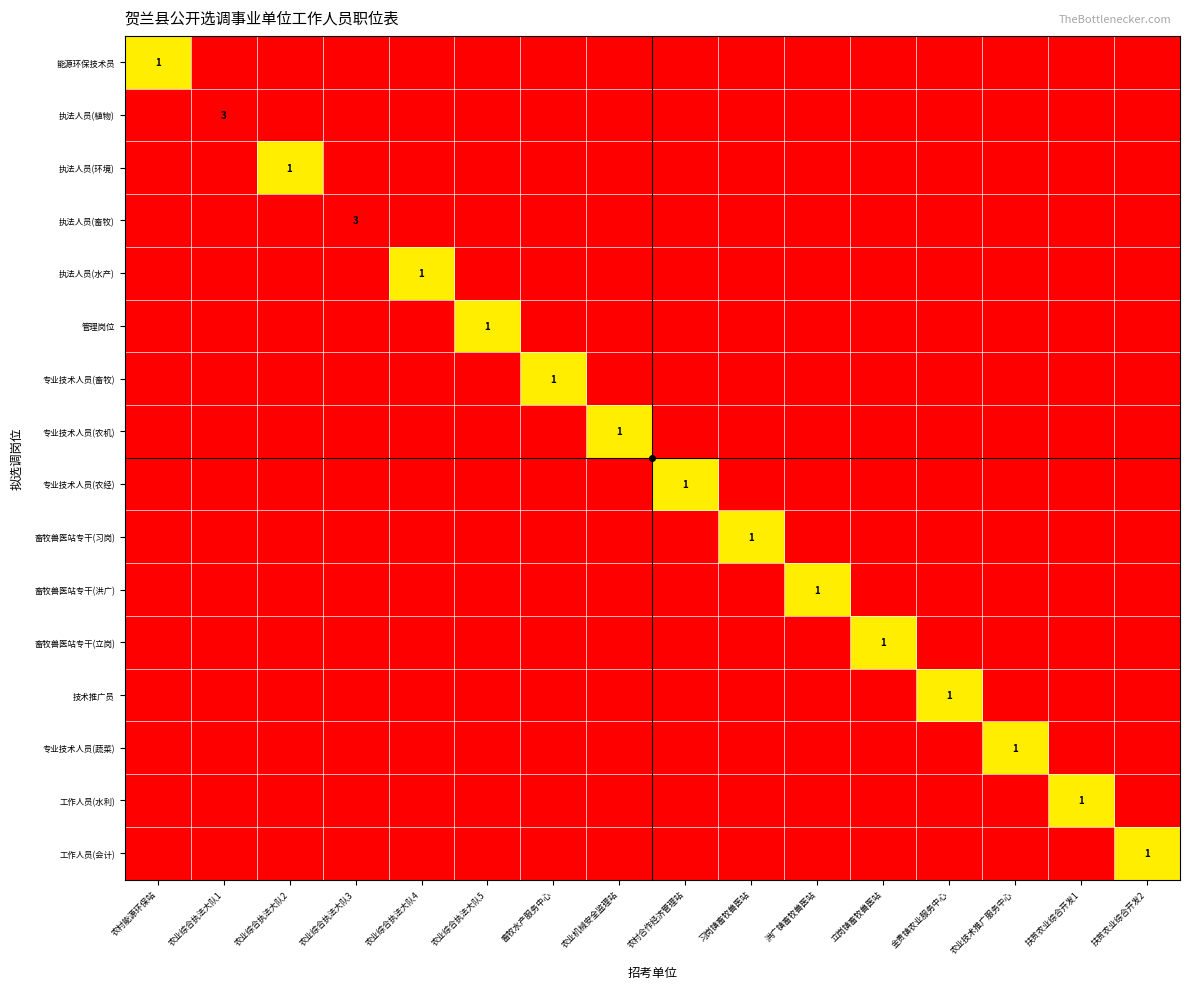

What is the maximum value shown in the chart?

3